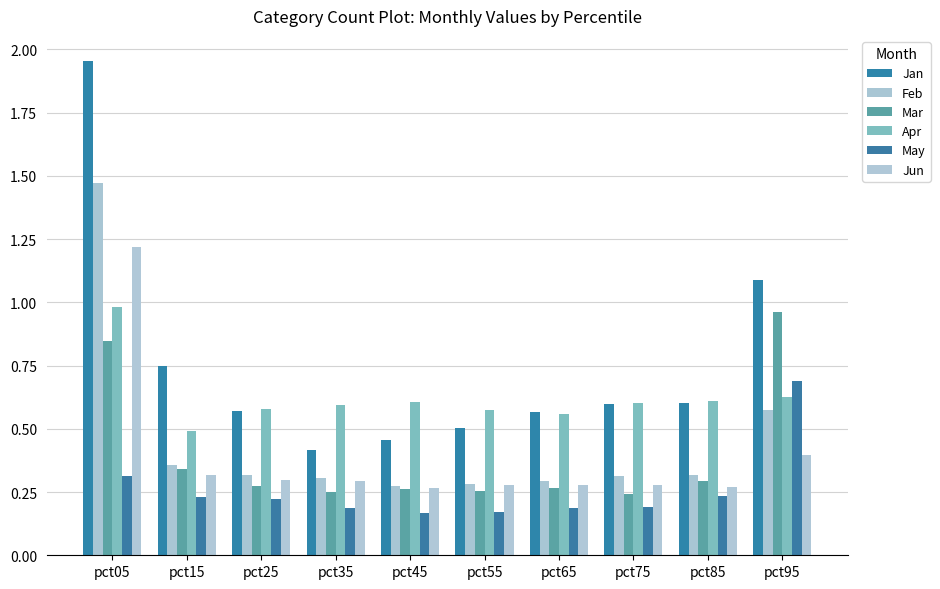

How many Jun values are between 0 and 1?

9